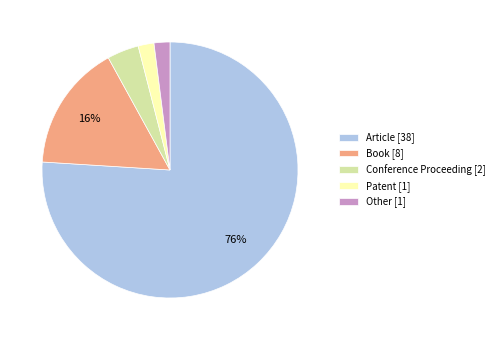

Which category has the biggest portion of the pie?

Article